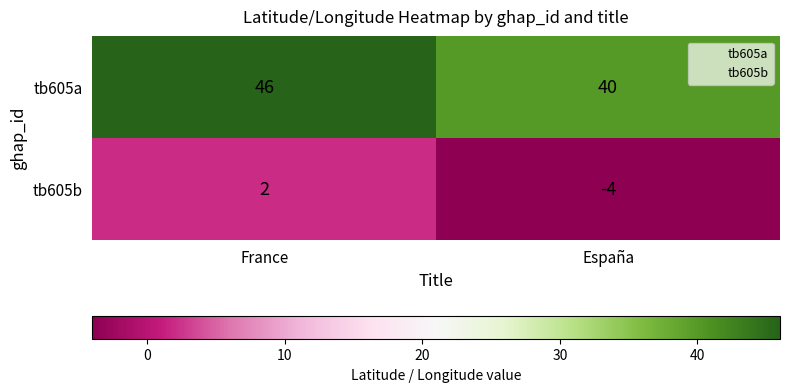

What value does the tb605a series have at España?

40